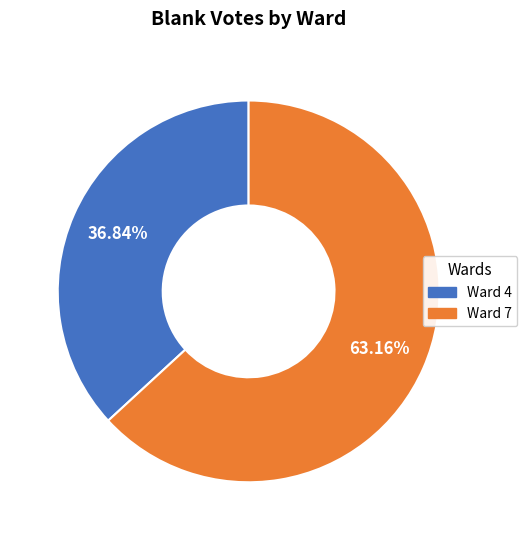

Between Ward 4 and Ward 7, which is larger?

Ward 7